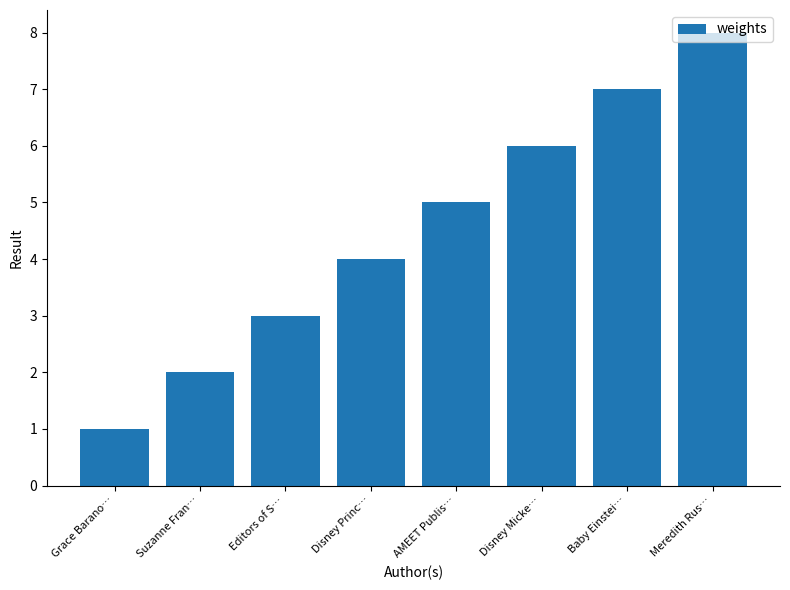

Count the values in the range 3 to 7.

5